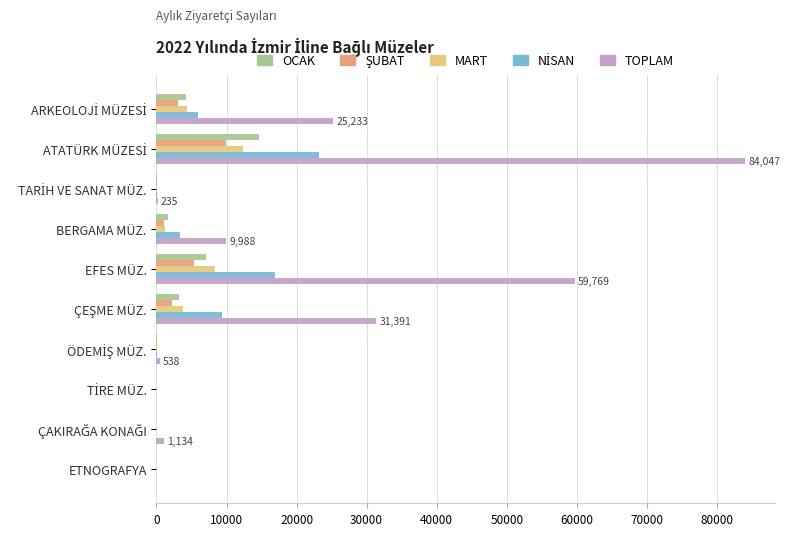

Which series has the largest range (max minus min)?

TOPLAM